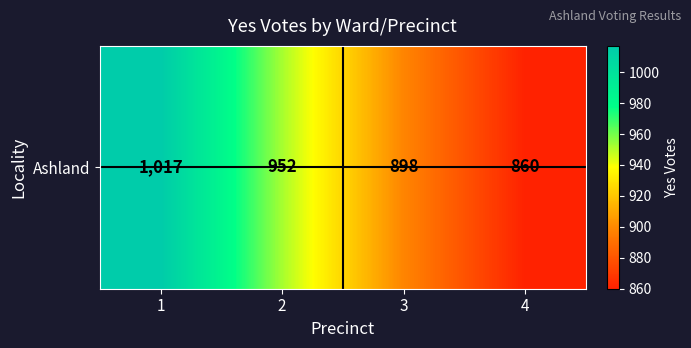

What is the difference between the second highest and minimum values?

92